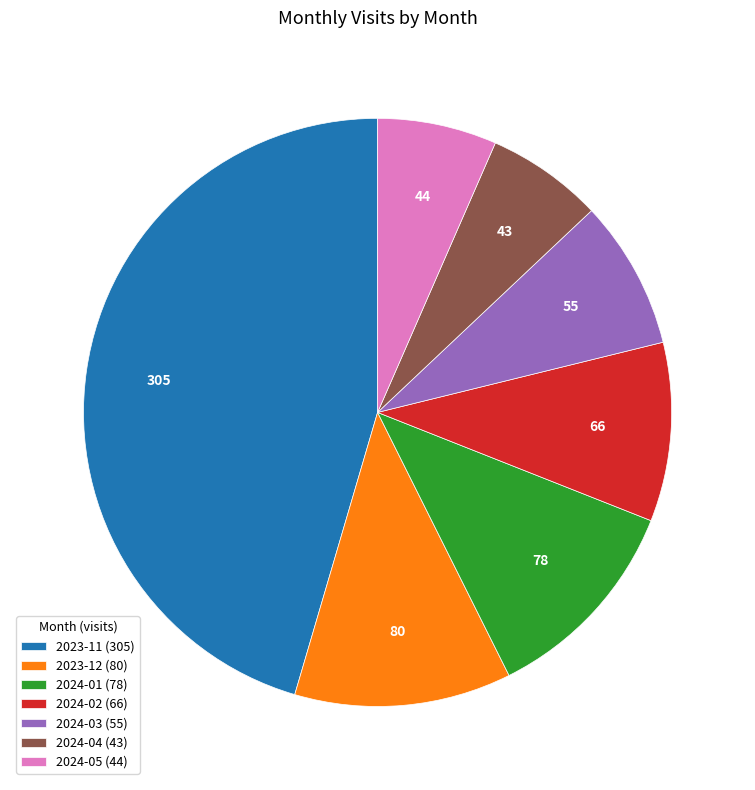

Is it true that 2023-12 (80) is 12% of the pie?

True